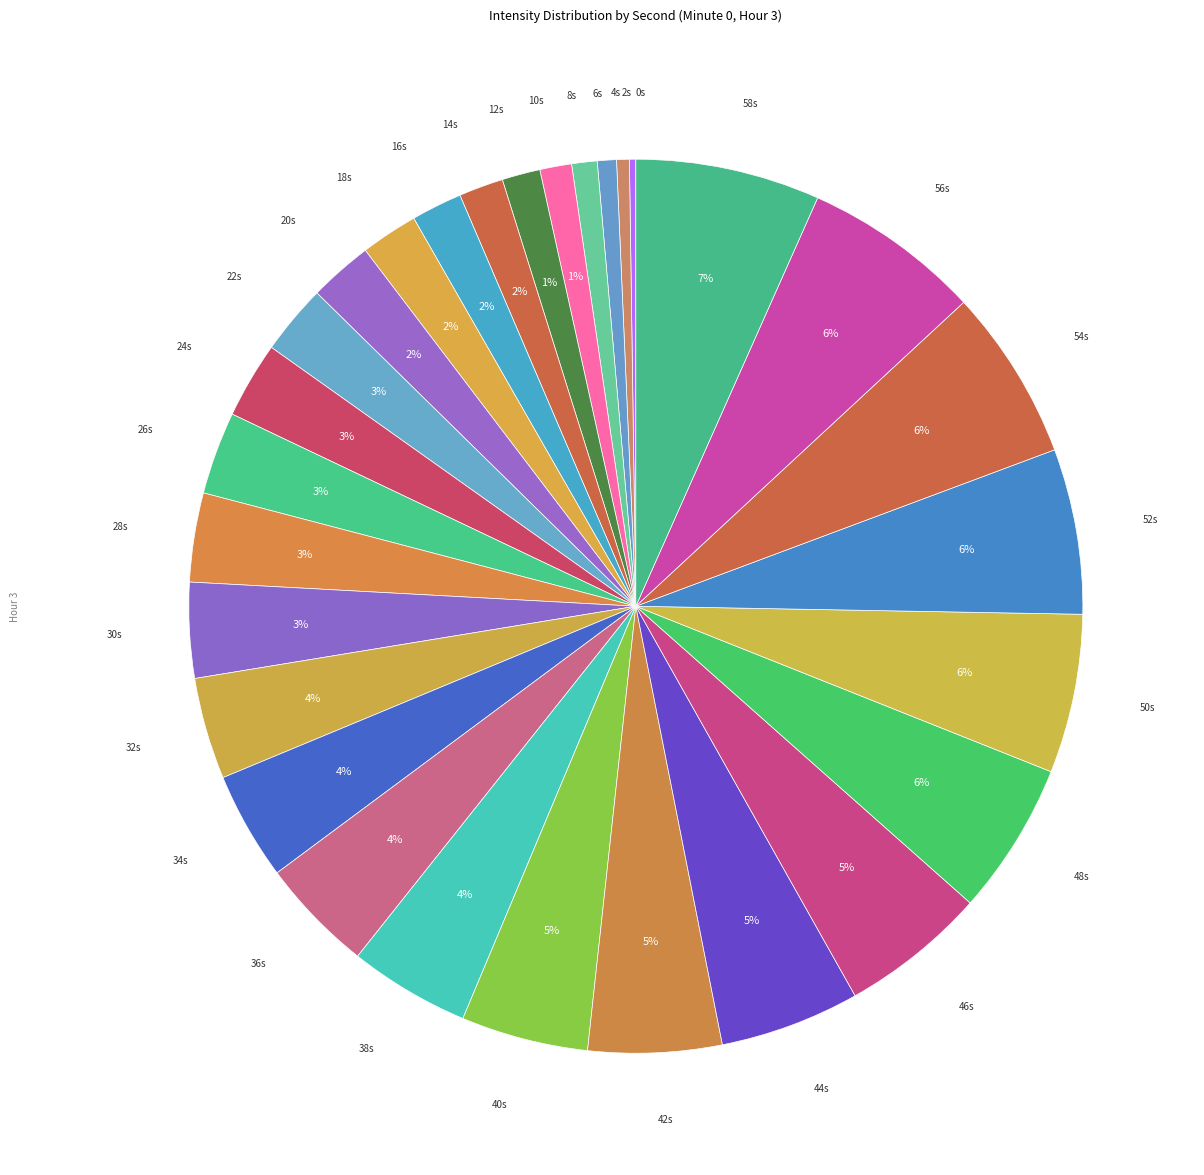

Combined, do 16s and 24s account for over 50%?

No